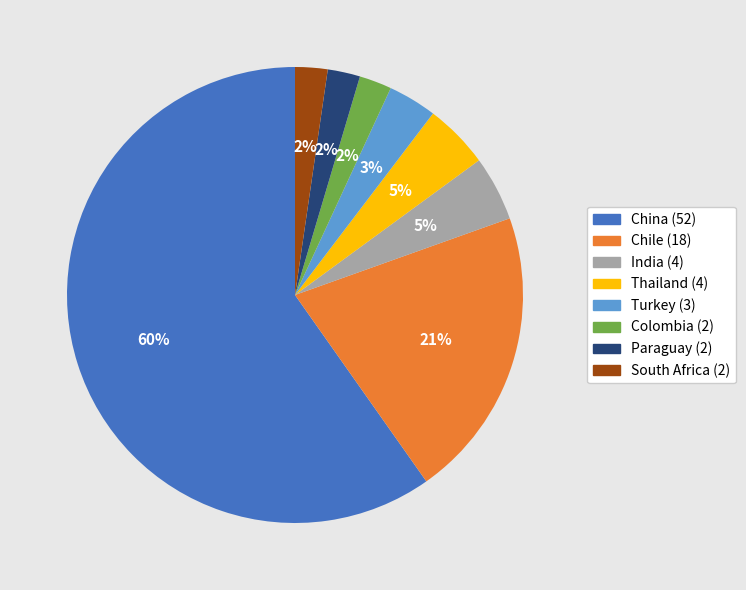

True or false: South Africa accounts for 17% of the total.

False